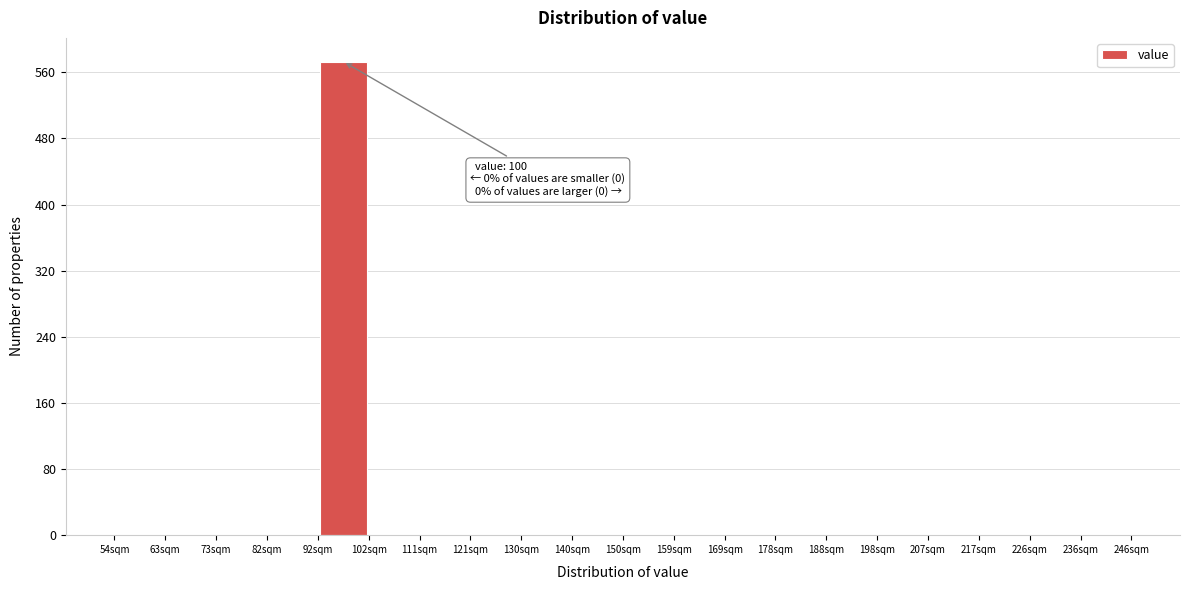

Which range on the x-axis has the tallest bar?

92.4 to 102.0